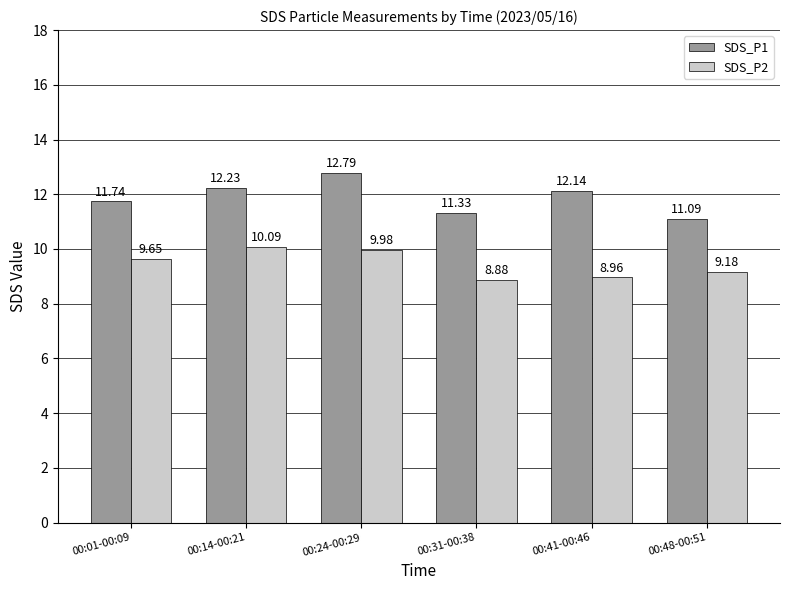

Which series has the widest spread of values?

SDS_P1